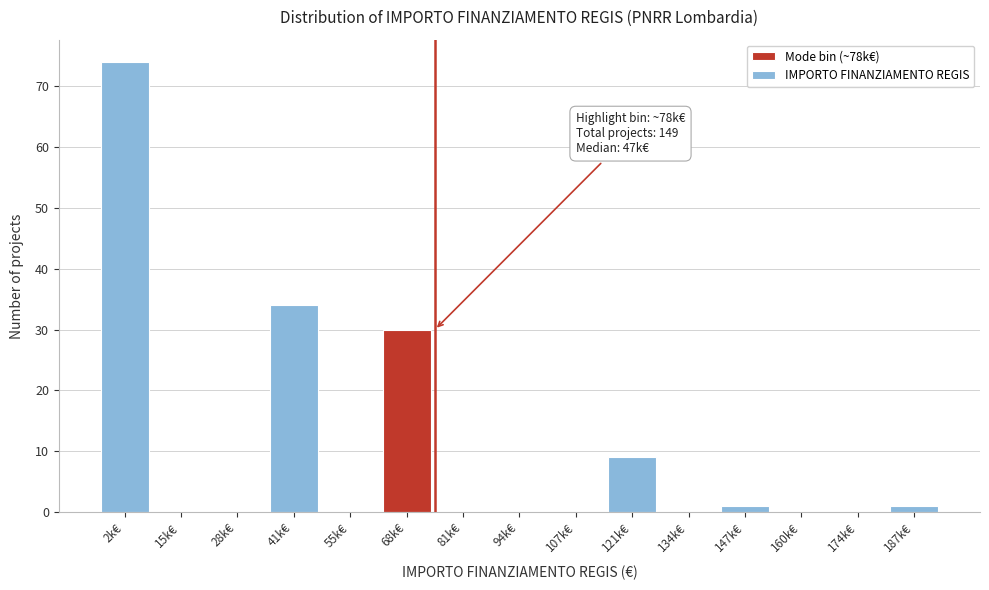

Reading right to left, transcribe all the data shown in this chart.

187k€=1	174k€=0	160k€=0	147k€=1	134k€=0	121k€=9	107k€=0	94k€=0	81k€=0	68k€=30	55k€=0	41k€=34	28k€=0	15k€=0	2k€=74